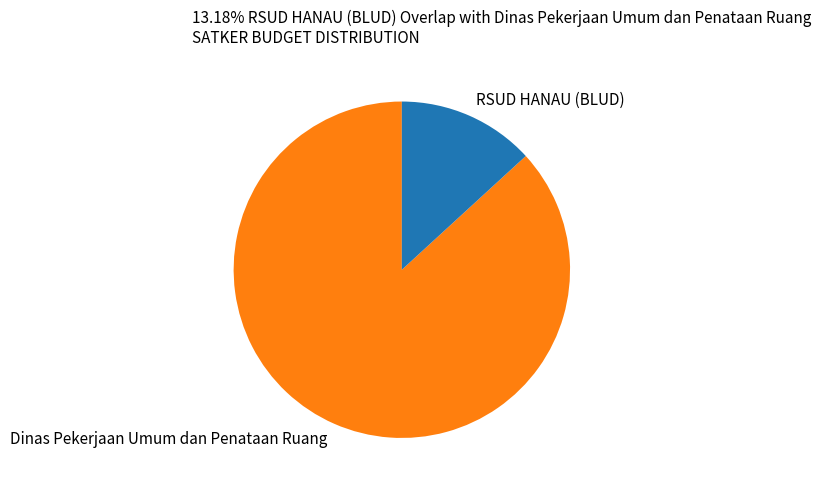

Which category accounts for the majority?

Dinas Pekerjaan Umum dan Penataan Ruang